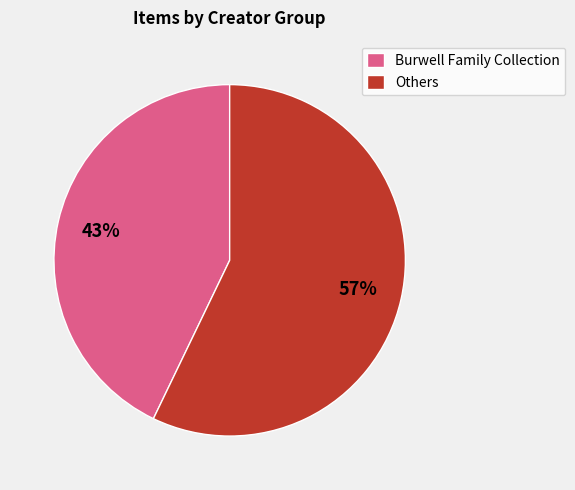

What percentage is the Burwell Family Collection slice, to the nearest percent?

43%